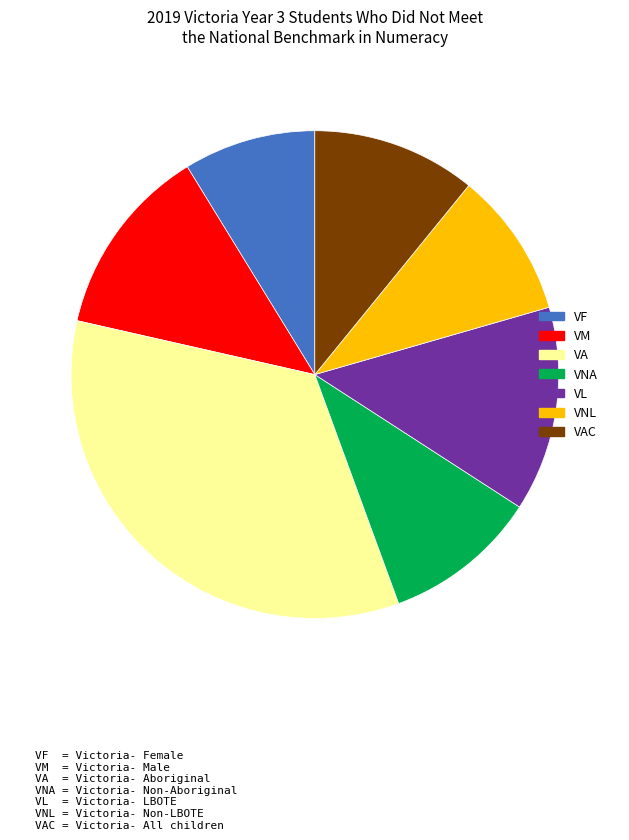

Does any single category account for the majority?

No